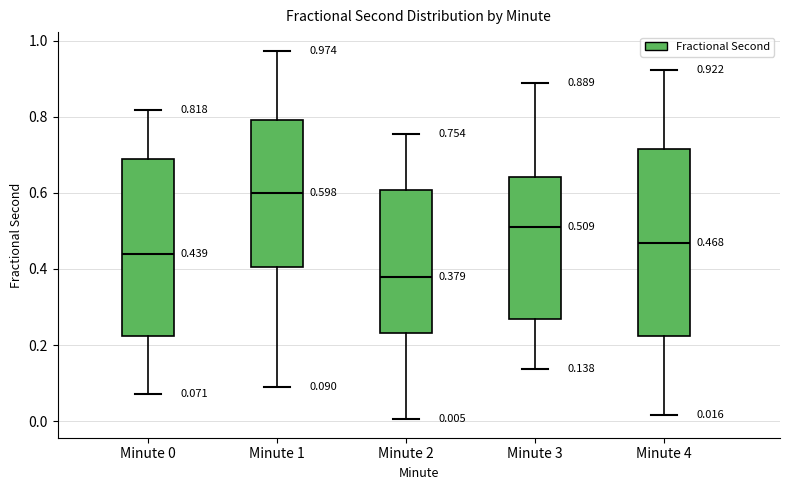

Which box is the tallest, from its lower edge to its upper edge?

Minute 4